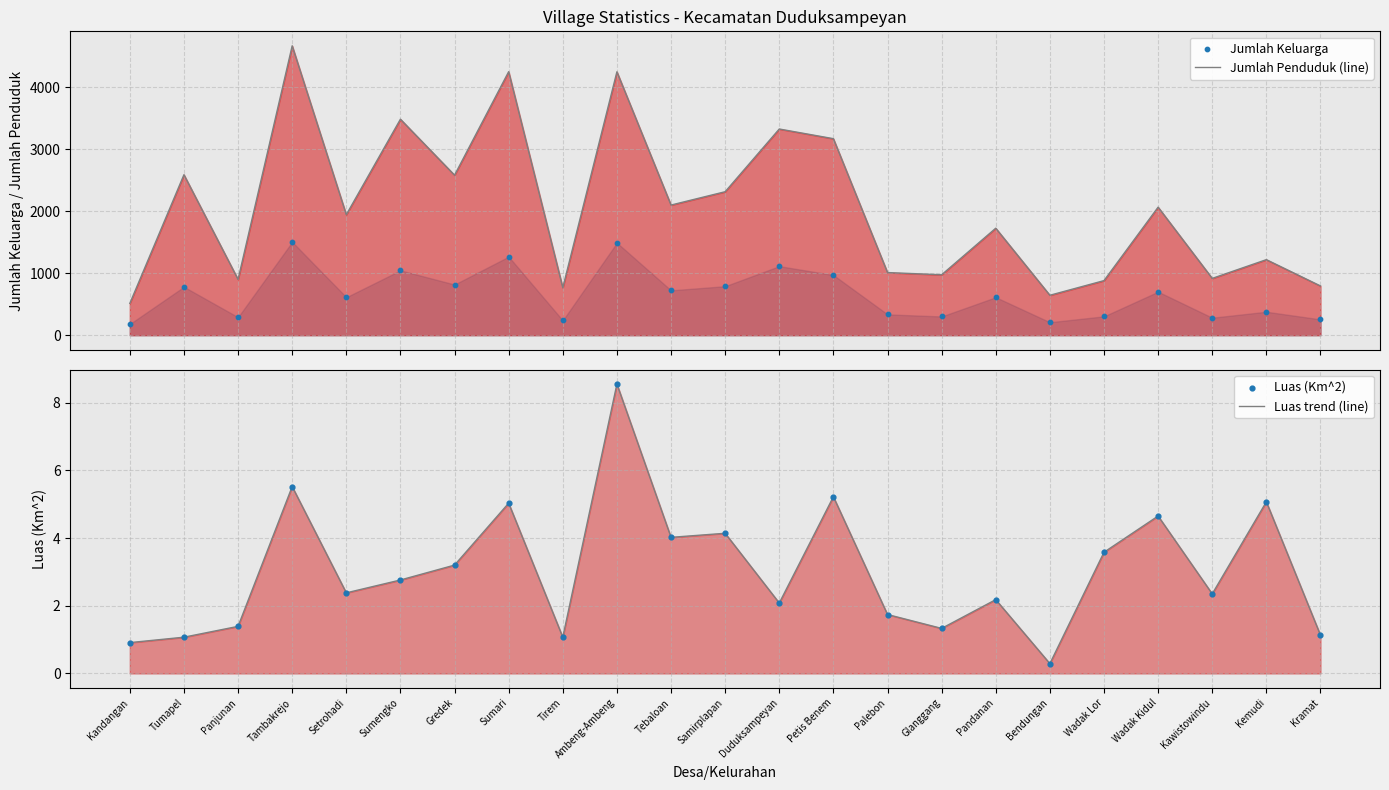

Which series has the largest total across all categories?

Jumlah Penduduk (line)